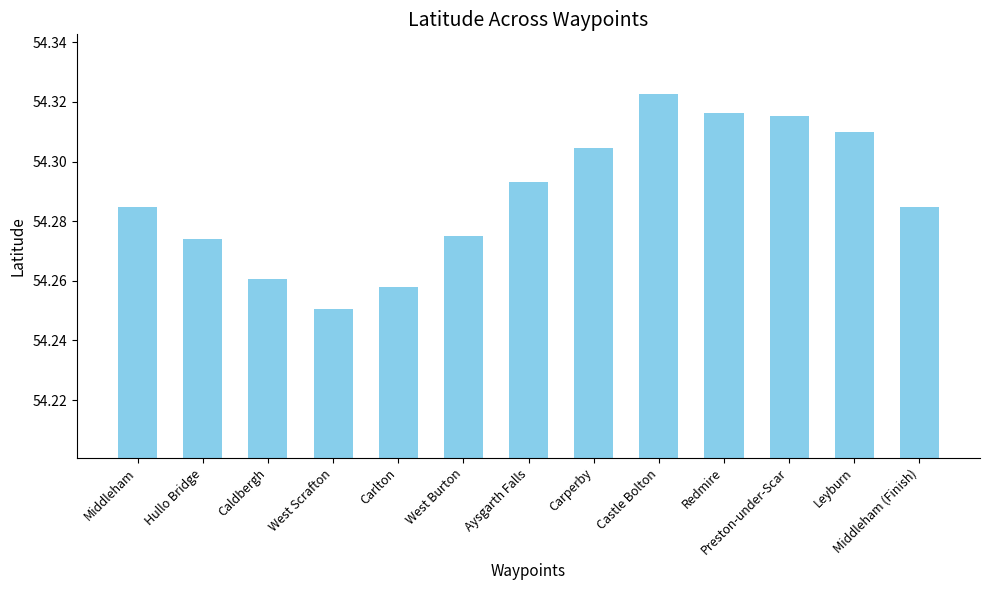

Approximately how many times larger is the value at Middleham (Finish) compared to Carperby?

1.0